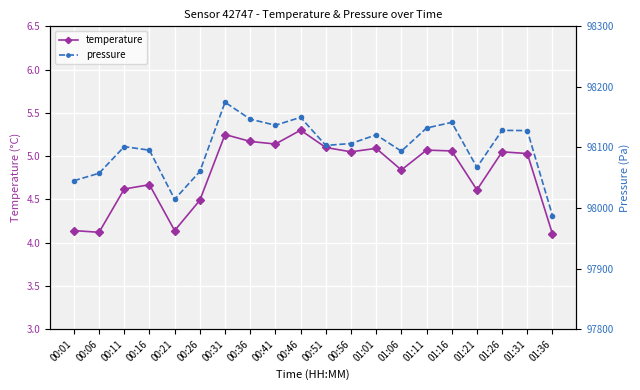

How many values in the pressure series exceed 98106?

10